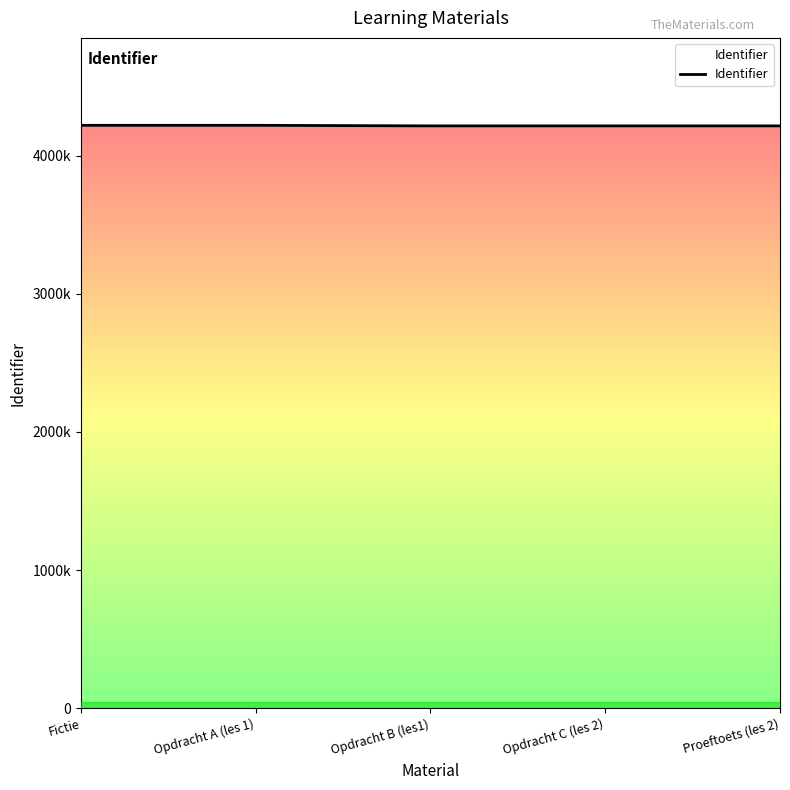

At which category does the data reach its first local valley?

Opdracht B (les1)